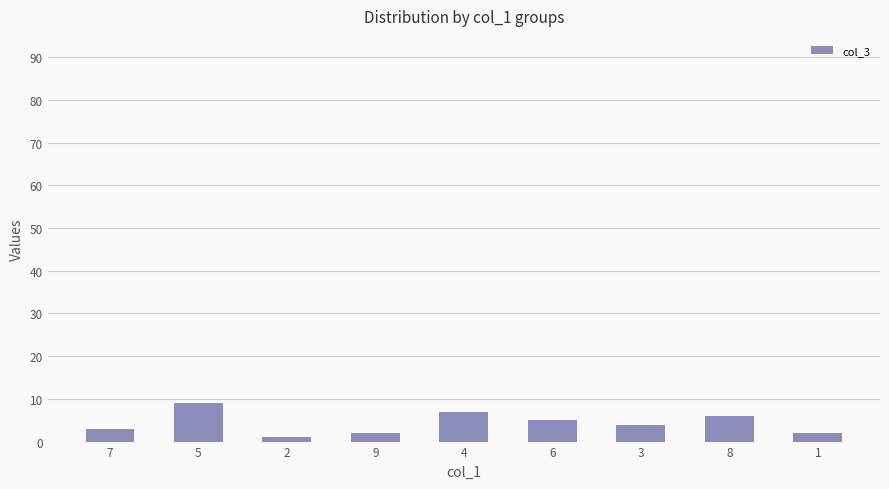

Reading left to right, extract all data points from this chart.

7=3	5=9	2=1	9=2	4=7	6=5	3=4	8=6	1=2